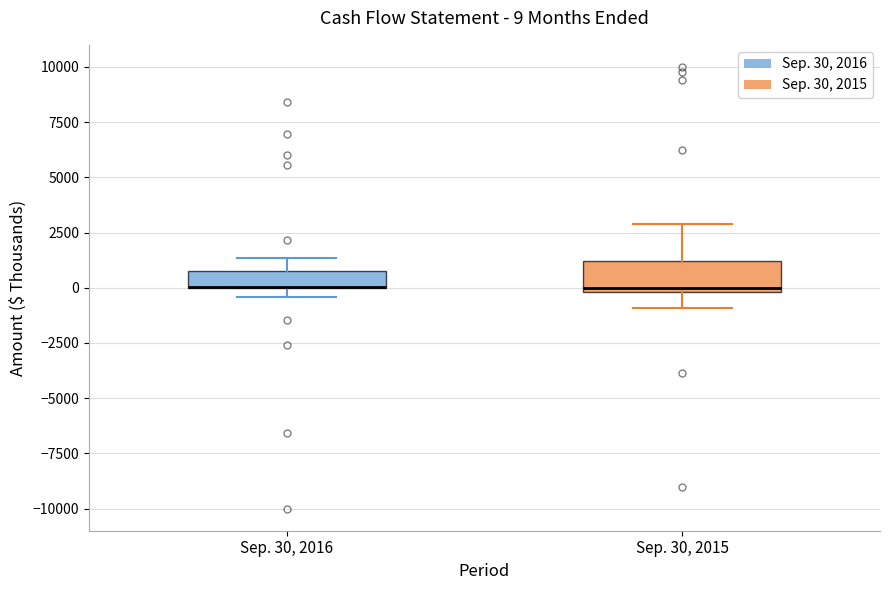

Which box is the tallest, from its lower edge to its upper edge?

Sep. 30, 2015